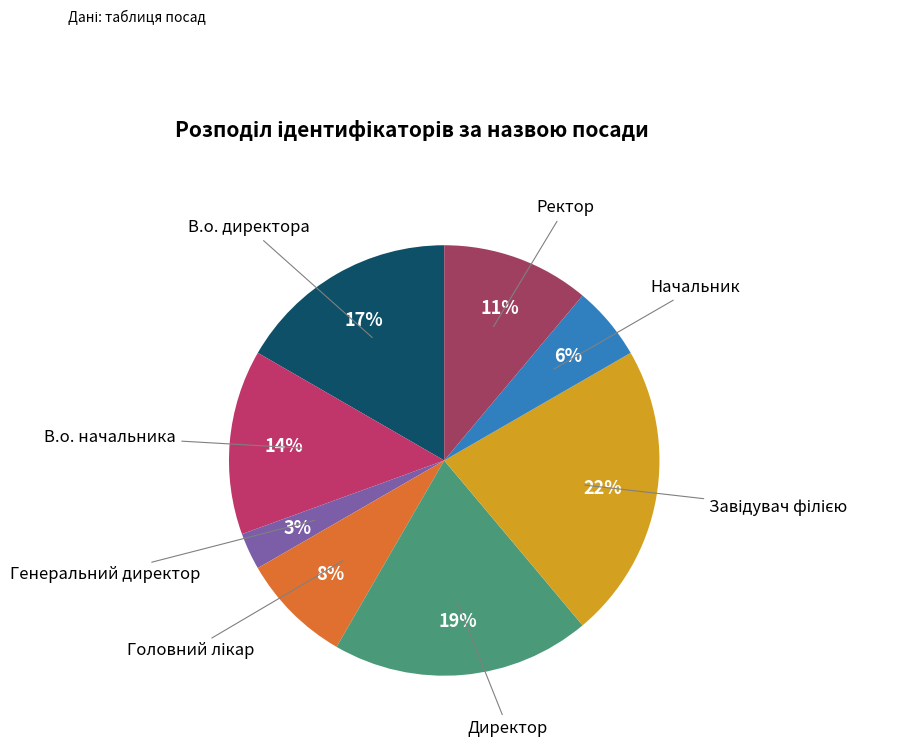

True or false: В.о. директора accounts for 17% of the total.

True